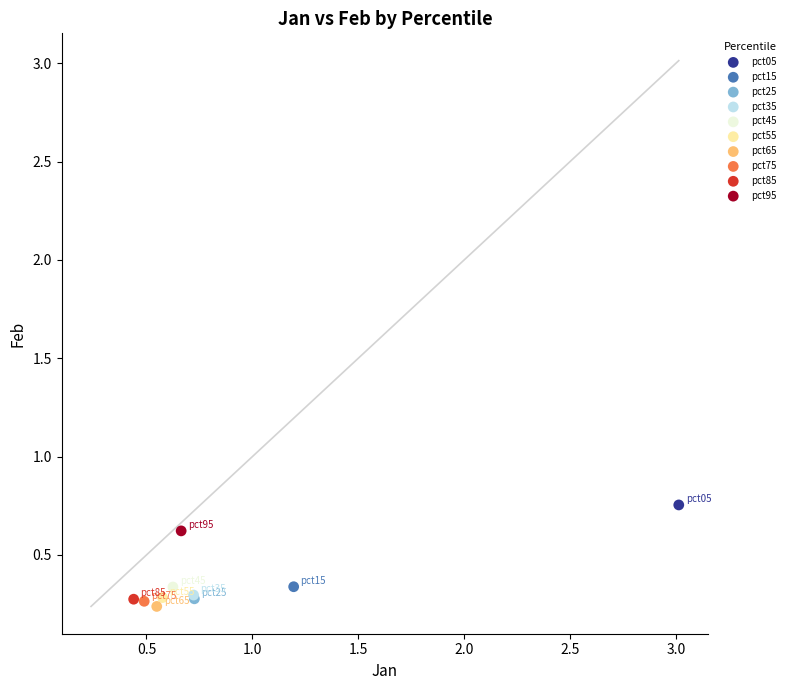

What are all the series names shown in the legend?

pct05, pct15, pct25, pct35, pct45, pct55, pct65, pct75, pct85, pct95